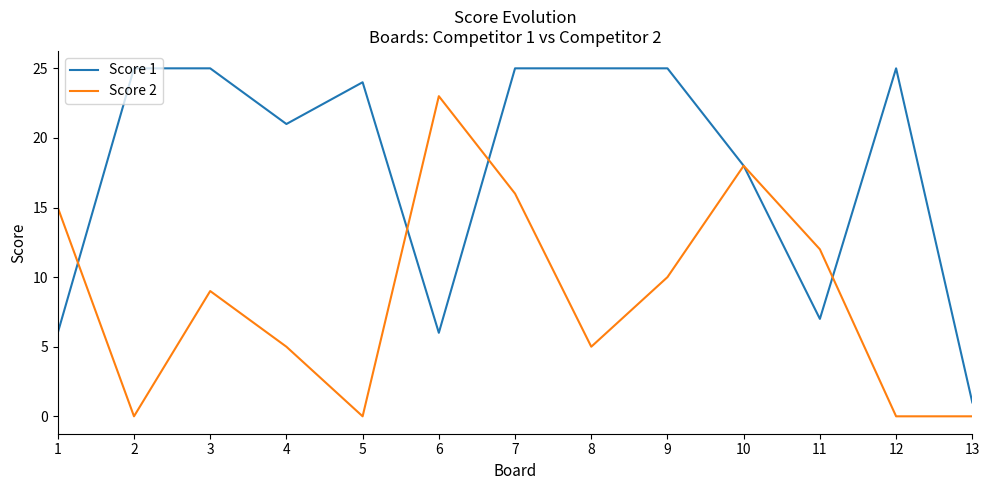

At how many categories does at least one series exceed 17?

10